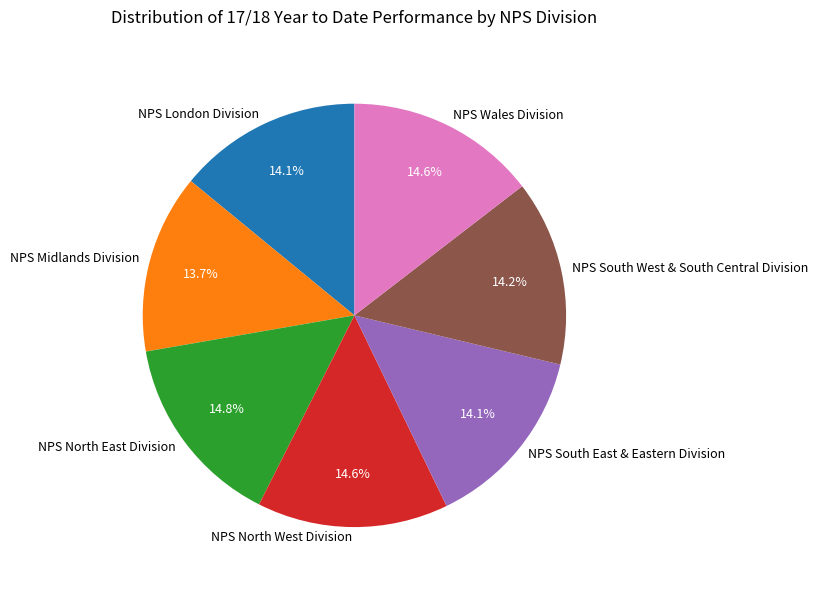

Do NPS Midlands Division and NPS South West & South Central Division together represent more than half of the pie?

No